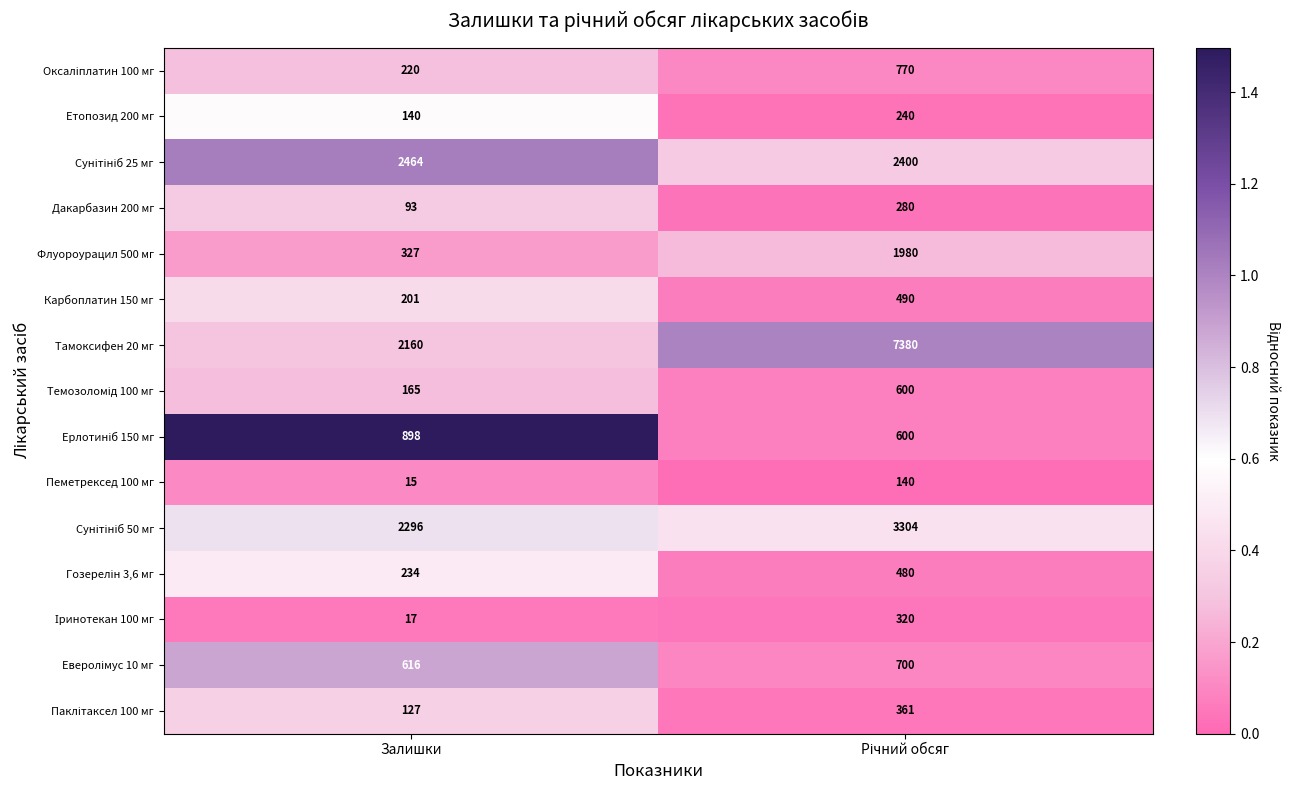

How many categories are shown in the chart?

2